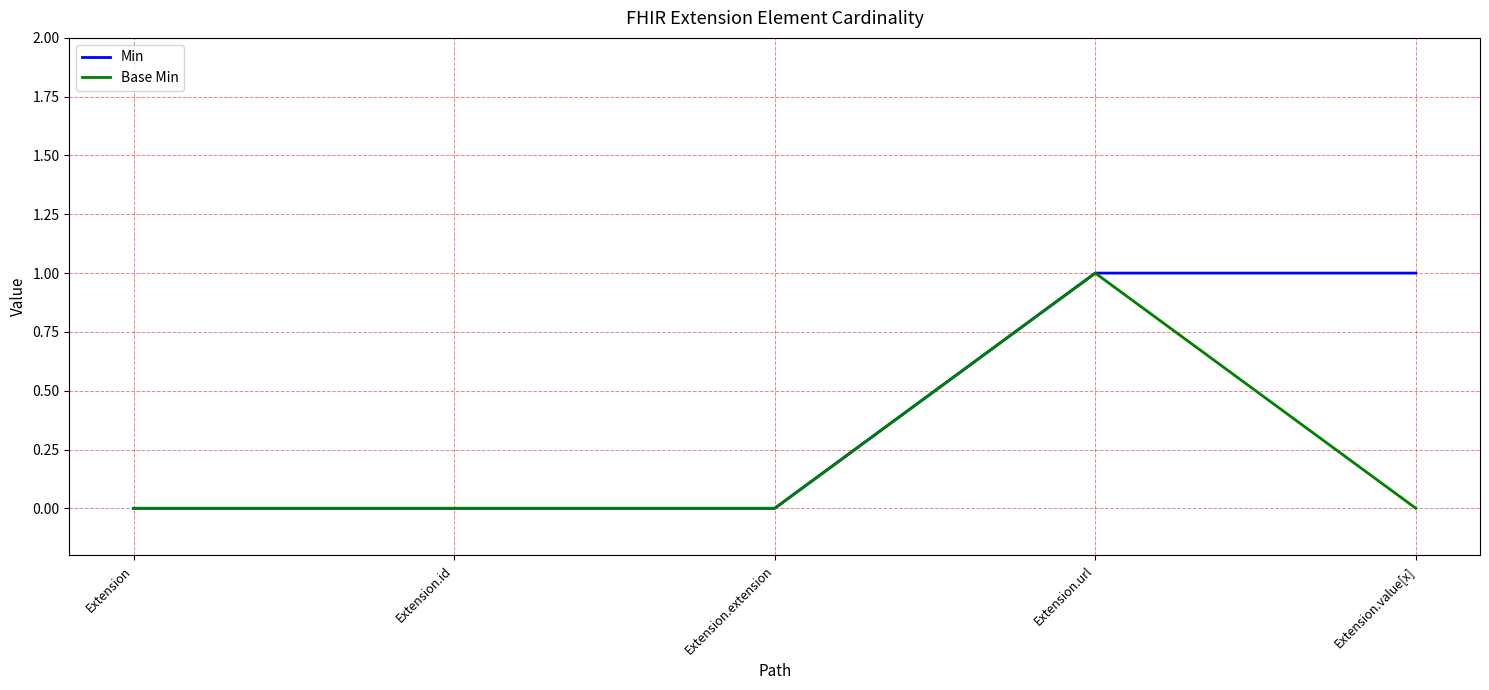

Reading right to left, extract all data points from this chart.

Min: 1	1	0	0	0
Base Min: 0	1	0	0	0